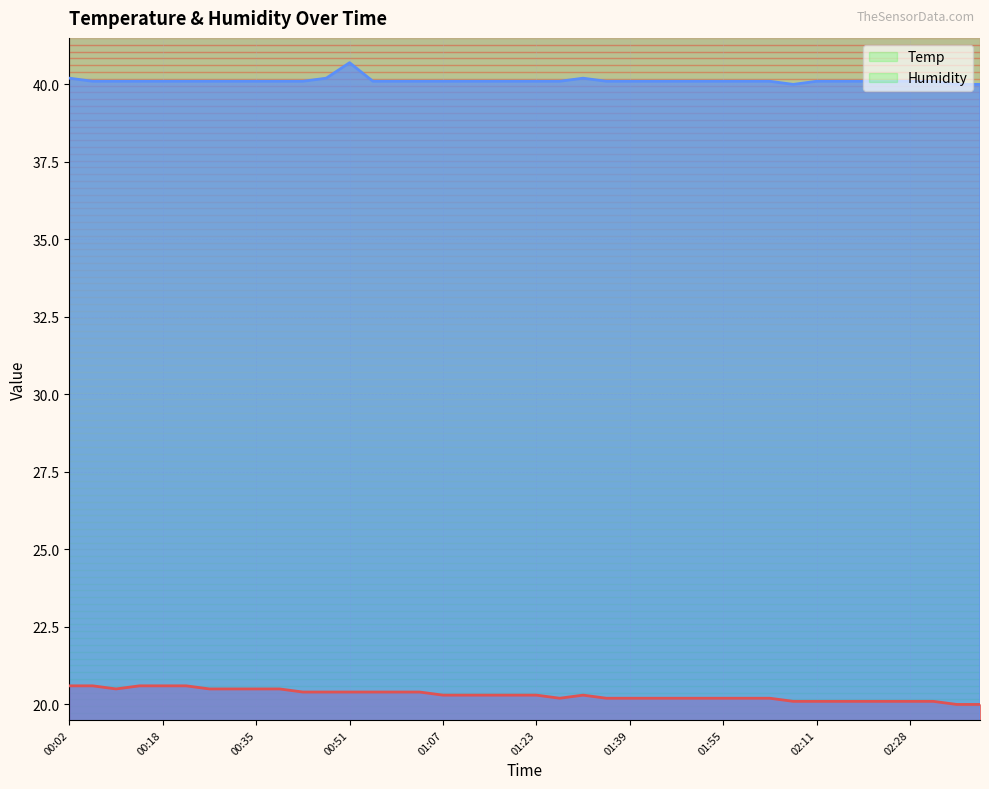

What position from the right is 00:39?

31